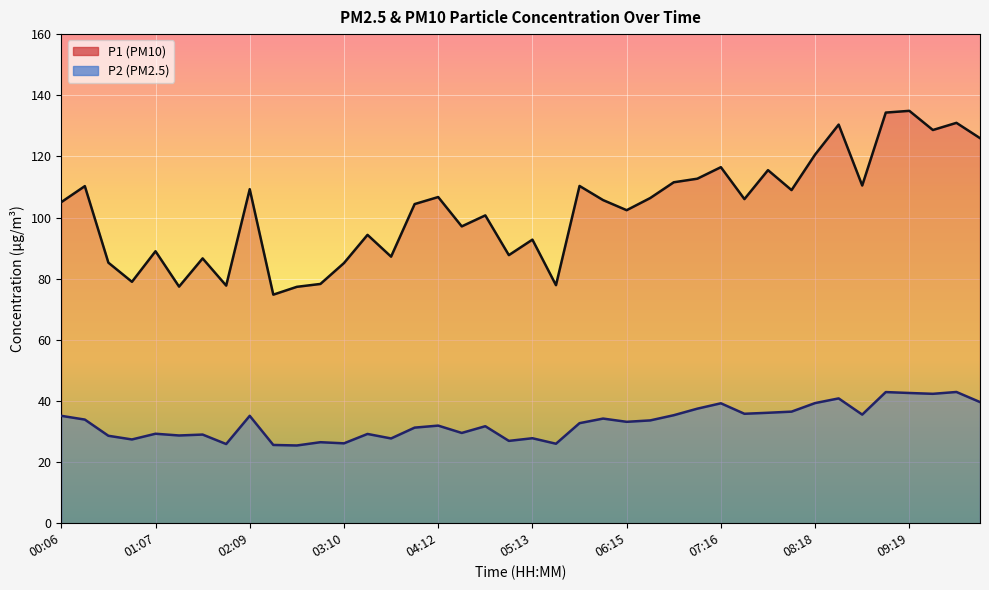

What is the minimum value shown in the chart?

25.4